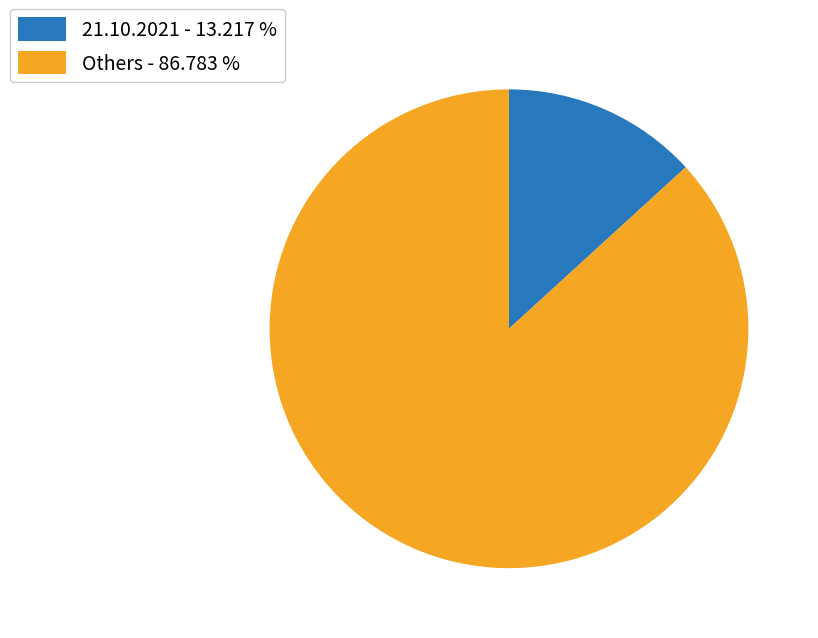

What is the smallest slice in the pie chart?

21.10.2021 - 13.217 %